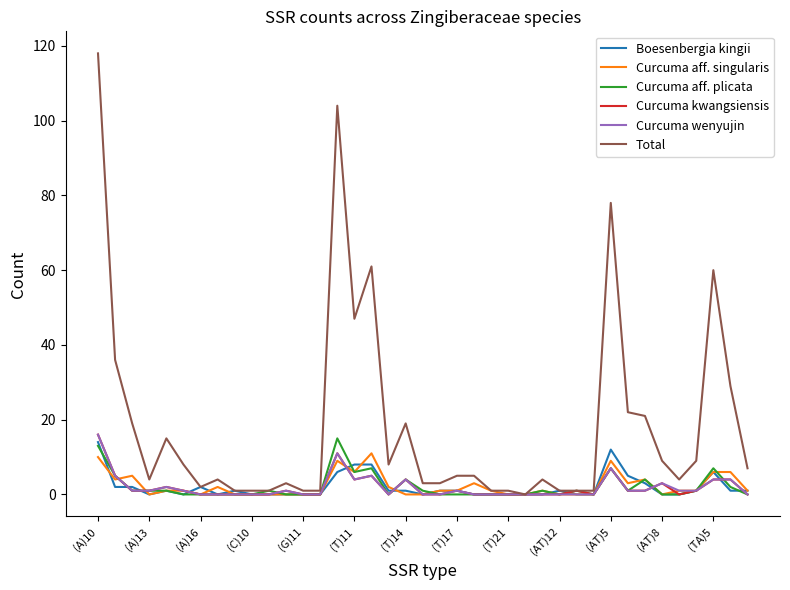

Reading left to right, list all the values displayed in this chart.

Boesenbergia kingii: 14	2	2	0	1	0	2	0	1	0	0	0	0	0	6	8	8	1	1	0	1	1	0	0	0	0	0	1	0	0	12	5	3	0	0	1	6	1	1
Curcuma aff. singularis: 10	4	5	0	1	1	0	2	0	0	0	0	0	0	9	6	11	2	0	0	1	1	3	1	0	0	1	0	0	0	9	3	4	0	1	1	6	6	1
Curcuma aff. plicata: 13	5	1	1	1	0	0	0	0	0	1	0	0	0	15	6	7	0	4	1	0	0	0	0	0	0	1	0	1	0	7	1	4	0	0	1	7	2	0
Curcuma kwangsiensis: 16	5	1	1	2	1	0	0	0	0	0	1	0	0	11	4	5	0	4	0	0	1	0	0	0	0	0	0	1	0	7	1	1	3	0	1	4	4	0
Curcuma wenyujin: 16	5	1	1	2	1	0	0	0	0	0	1	0	0	11	4	5	0	4	0	0	1	0	0	0	0	0	0	0	0	7	1	1	3	1	1	4	4	0
Total: 118	36	19	4	15	8	2	4	1	1	1	3	1	1	104	47	61	8	19	3	3	5	5	1	1	0	4	1	1	1	78	22	21	9	4	9	60	29	7